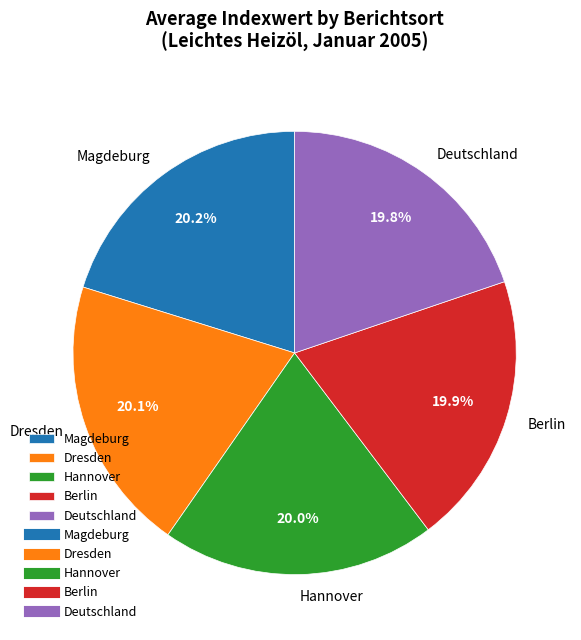

Is there any slice that represents more than half of the pie?

No